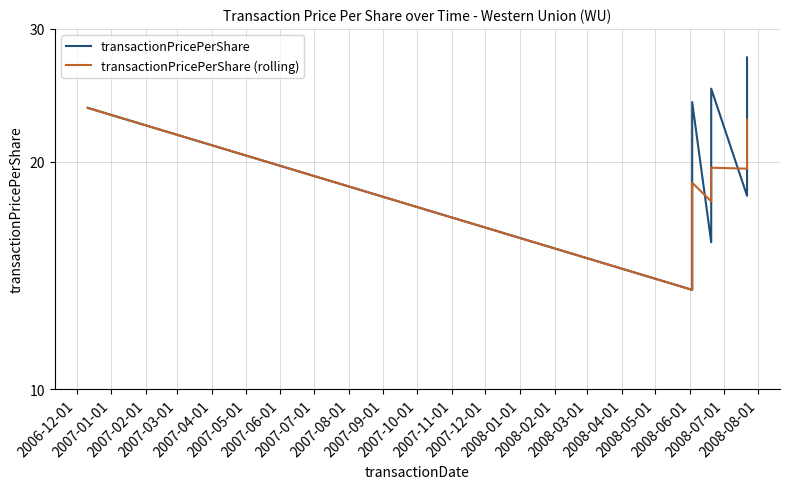

How many intersections are there between transactionPricePerShare (rolling) and transactionPricePerShare?

4